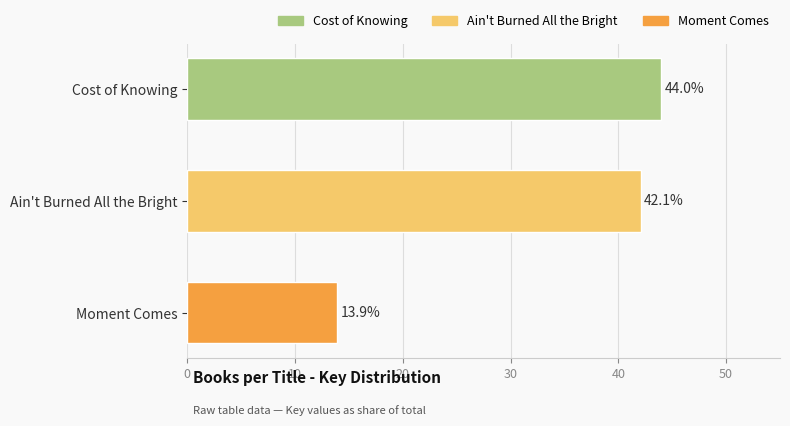

The chart shows a value of 44.0 at Cost of Knowing. True or false?

True